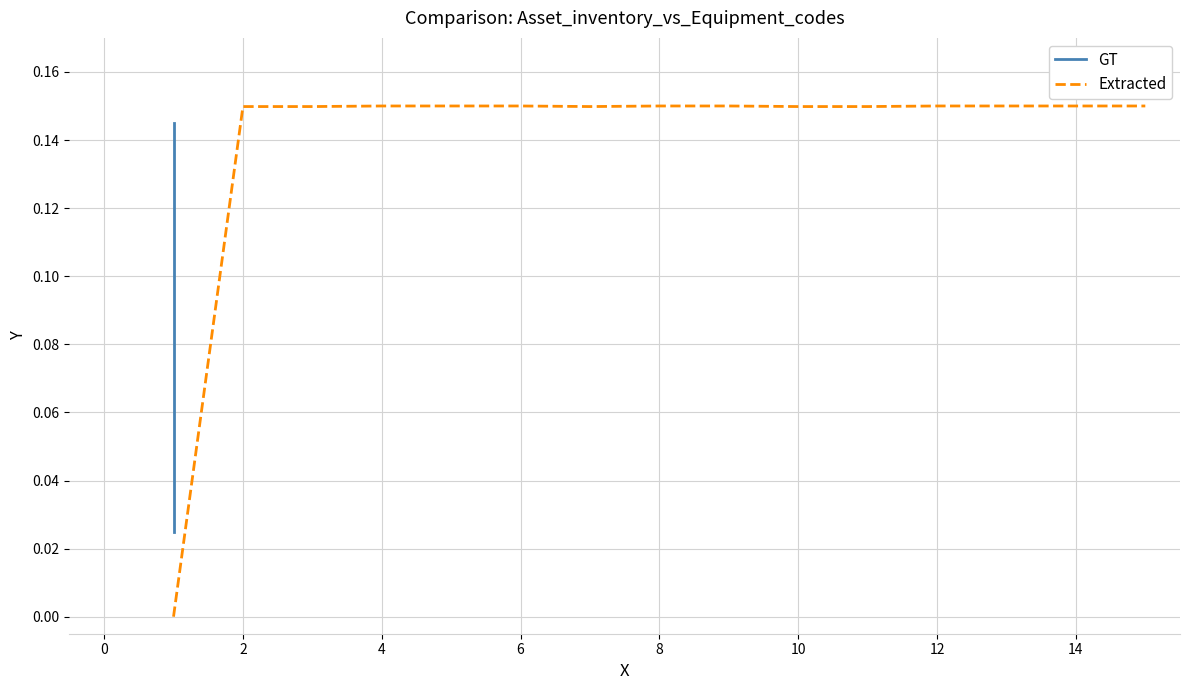

How many interior local valleys (lower than both neighbors) does the data have?

1